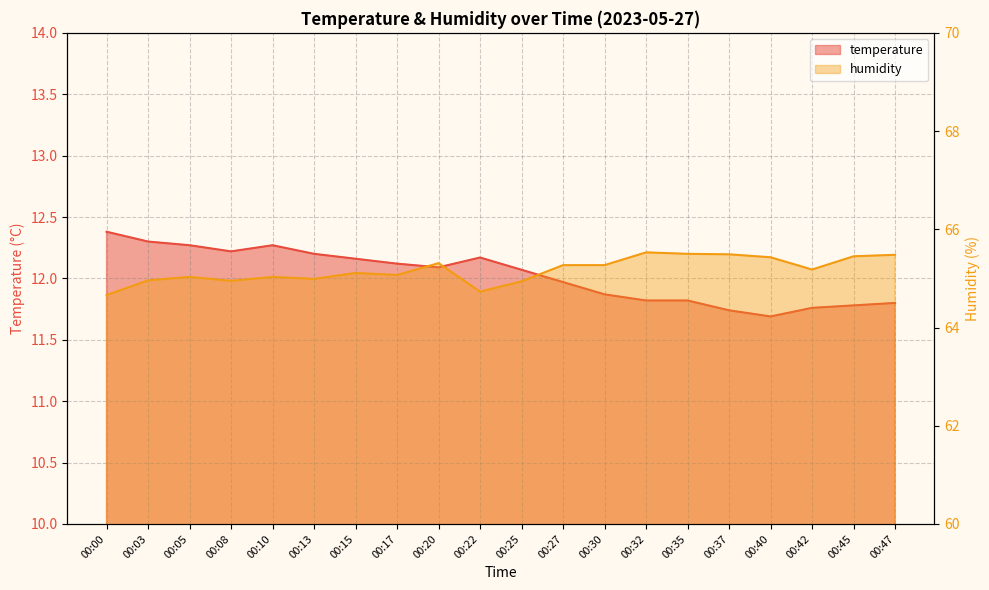

What is the difference between the temperature values at 00:15 and 00:25?

0.1